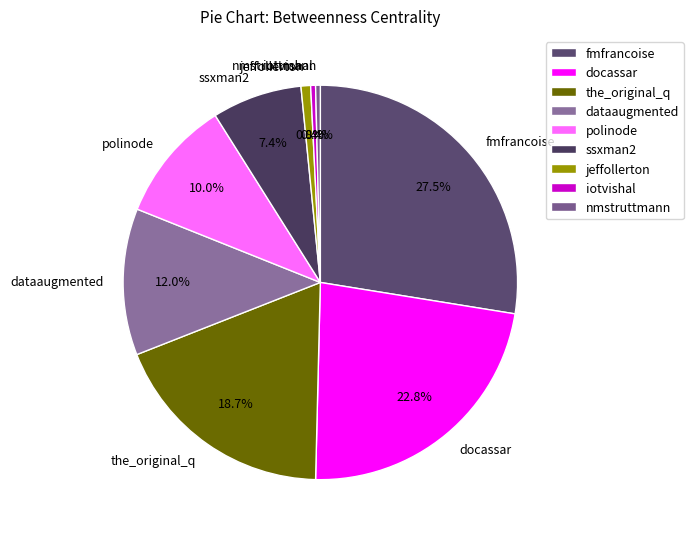

True or false: ssxman2 accounts for 7% of the total.

True